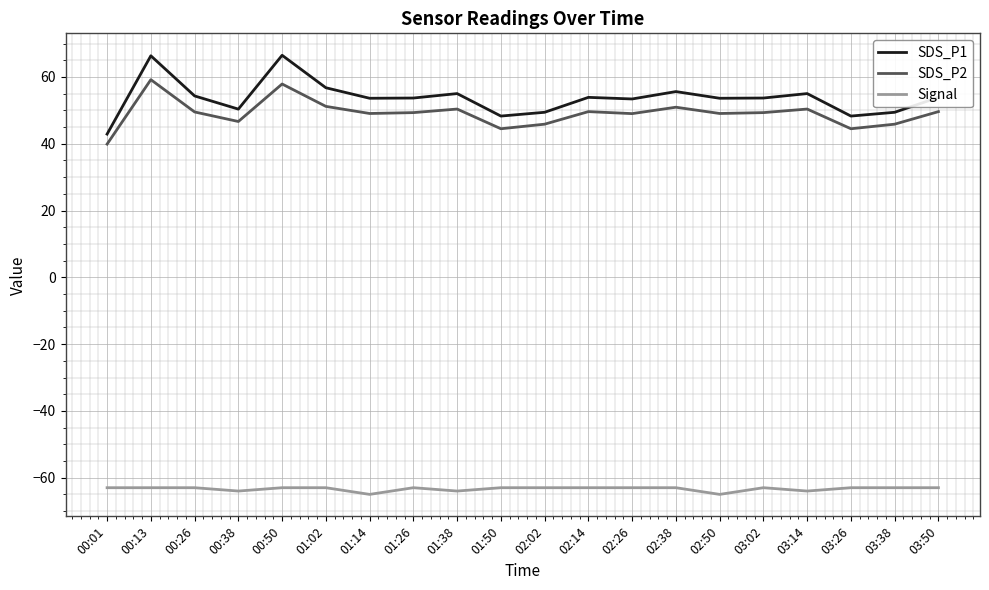

What is the average value of the SDS_P1 series?

53.7